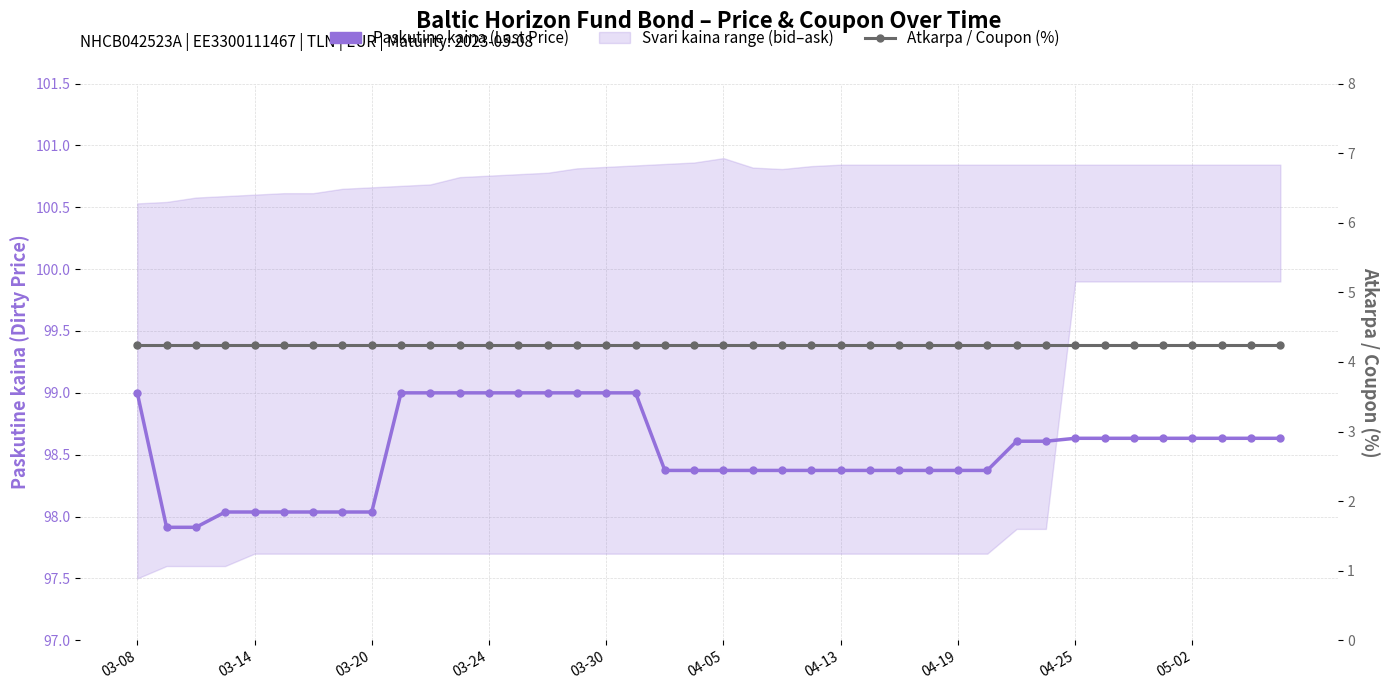

The Atkarpa / Coupon (%) series shows 4.2 at 38. True or false?

True